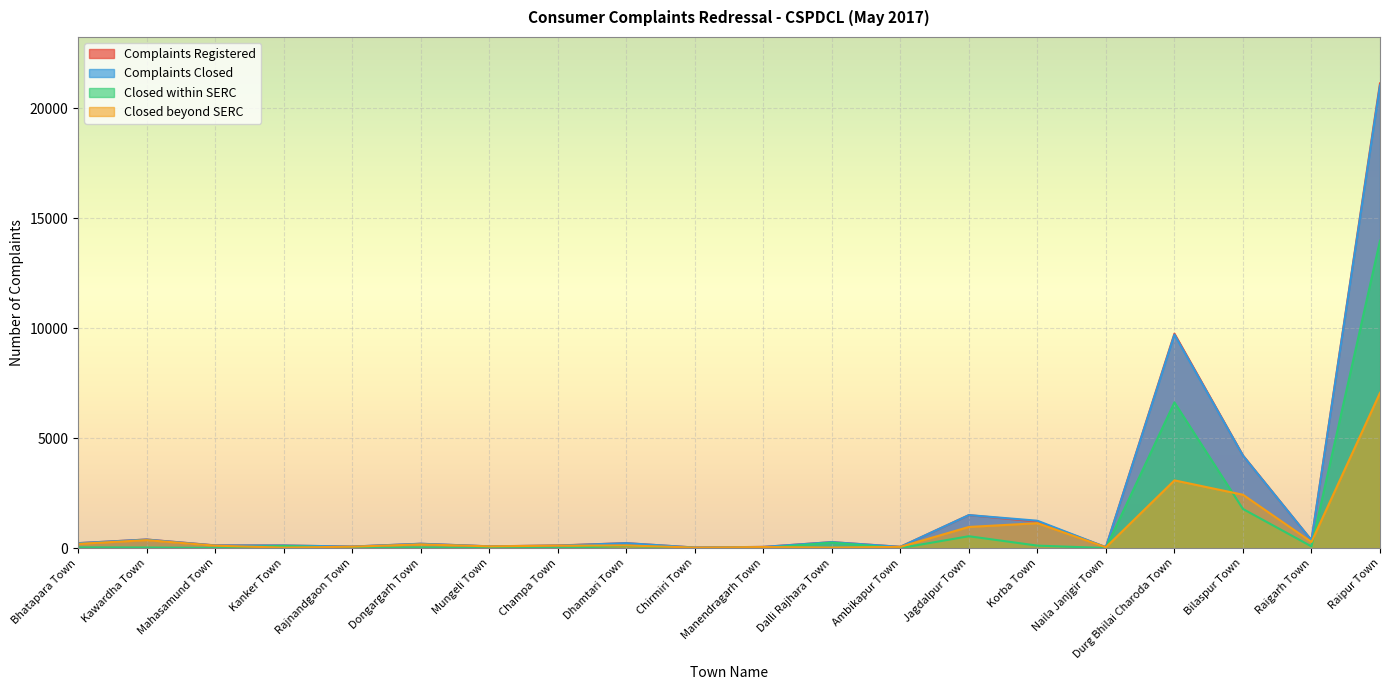

How many values in the Complaints Registered series exceed 226?

8